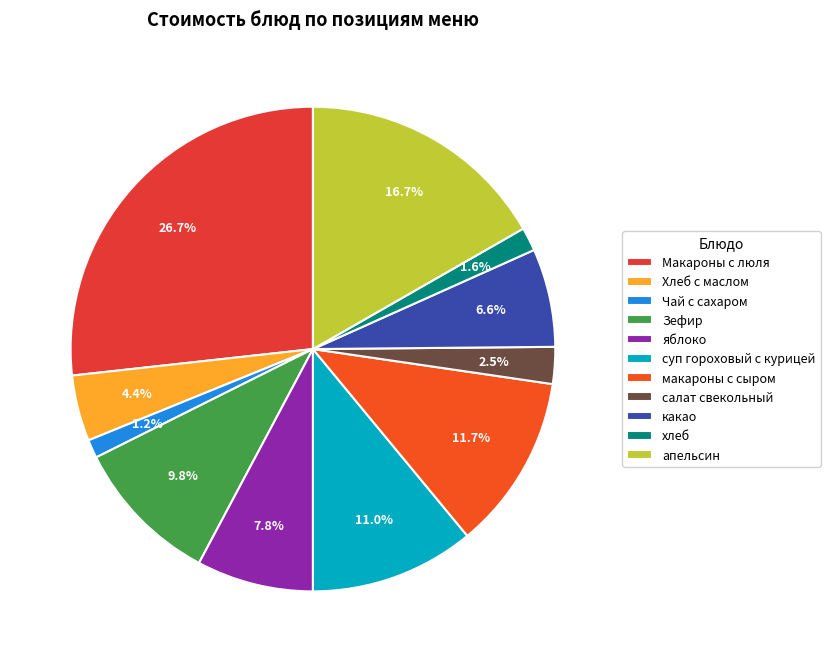

How many segments does this pie chart have?

11